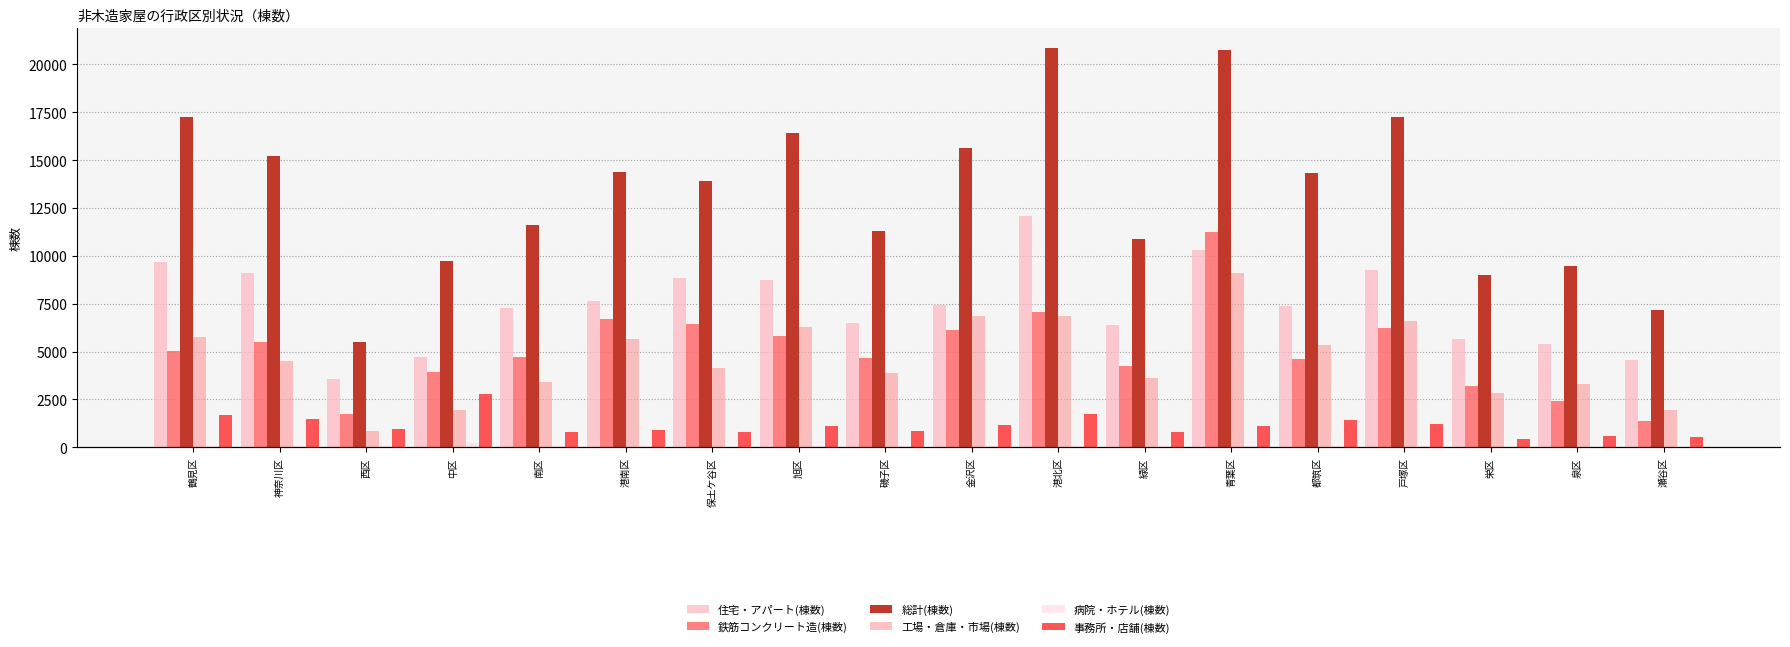

List the series in order of their peak value, lowest first.

病院・ホテル(棟数), 事務所・店舗(棟数), 工場・倉庫・市場(棟数), 鉄筋コンクリート造(棟数), 住宅・アパート(棟数), 総計(棟数)